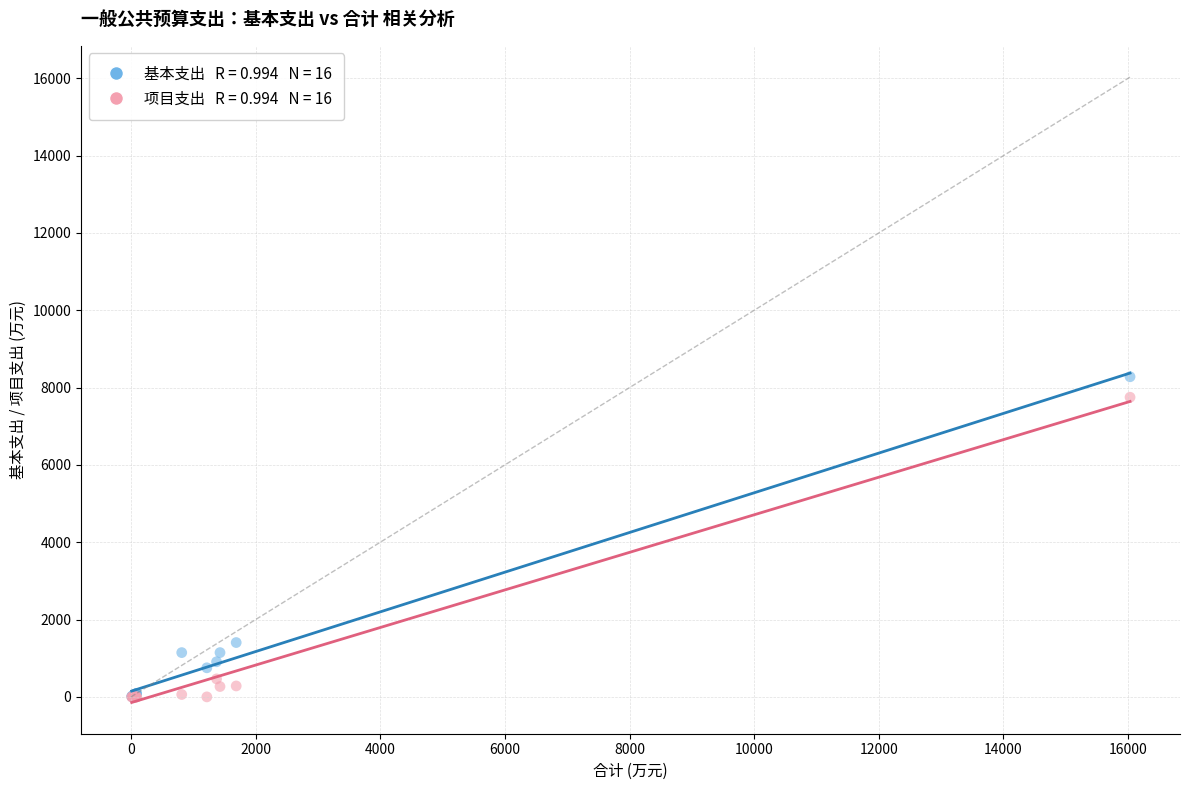

Across all series, what Y value is closest to 4140?

1405.5